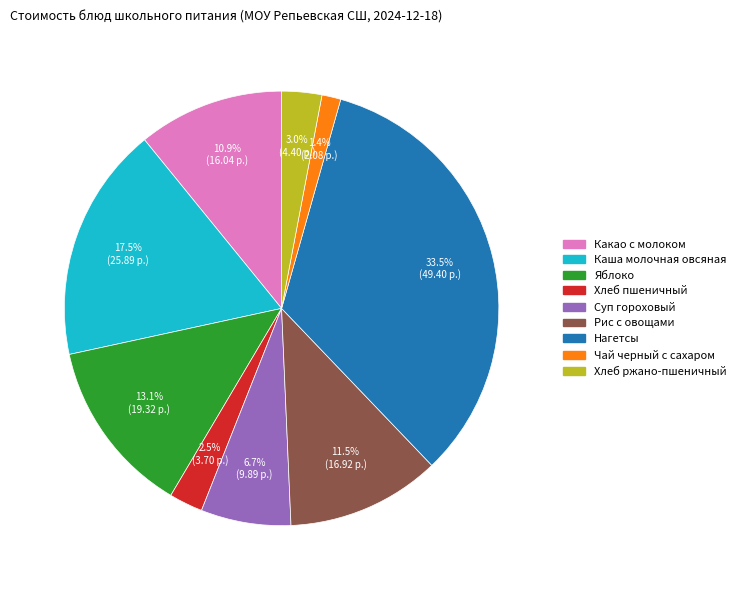

How many segments does this pie chart have?

9